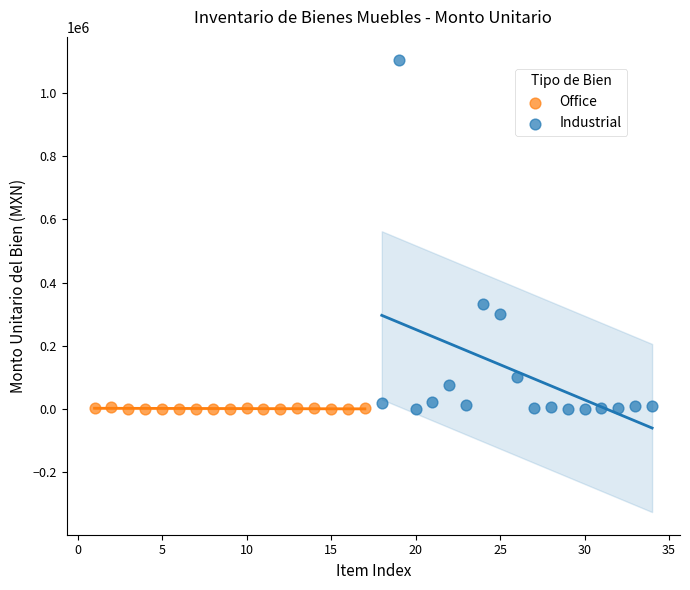

Which series has the widest spread of Y values?

Industrial